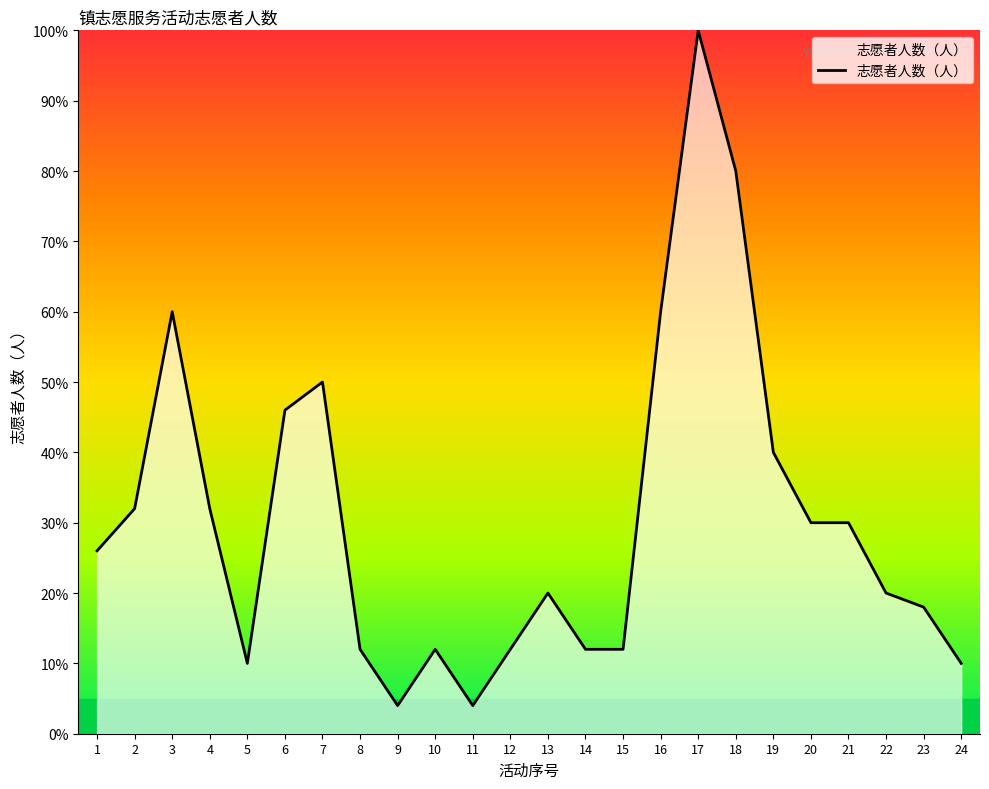

Reading right to left, list all the values displayed in this chart.

10	18	20	30	30	40	80	100	60	12	12	20	12	4	12	4	12	50	46	10	32	60	32	26